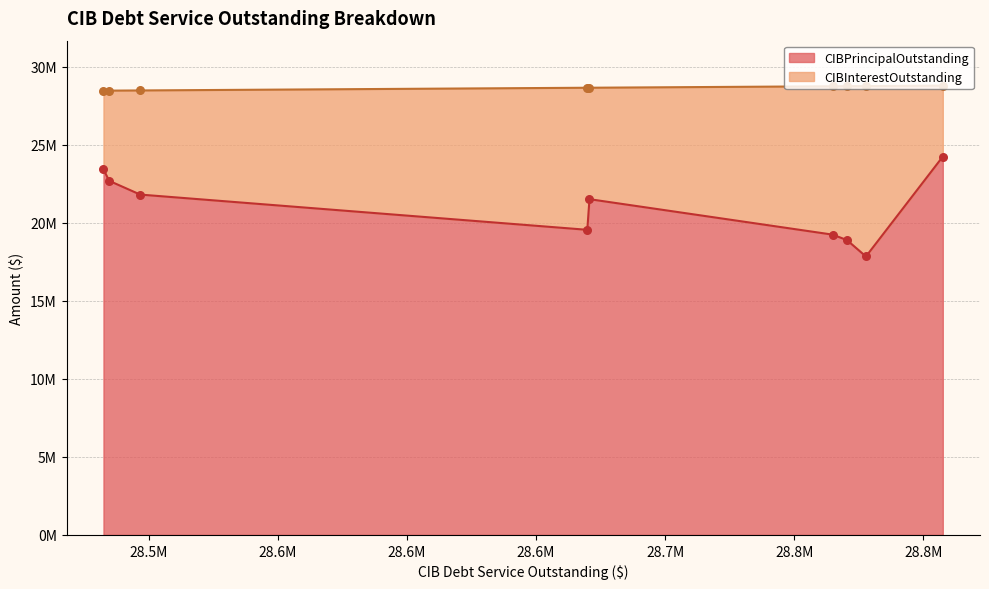

Which series has the widest spread of Y values?

CIBPrincipalOutstanding